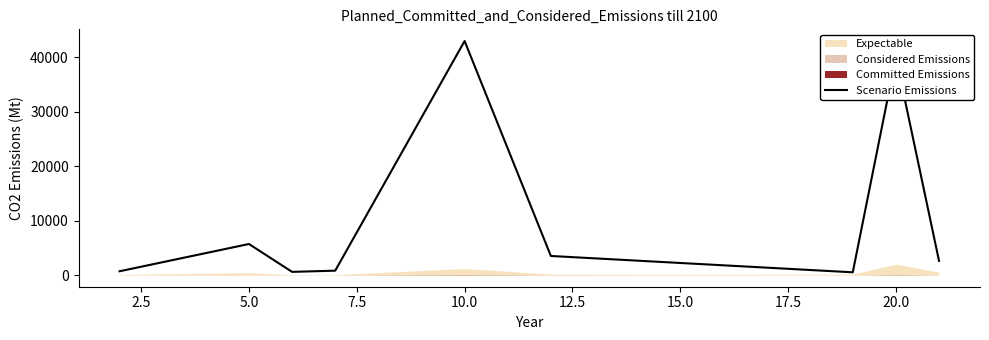

The value of Scenario Emissions at 10.0 is 43000. True or false?

True